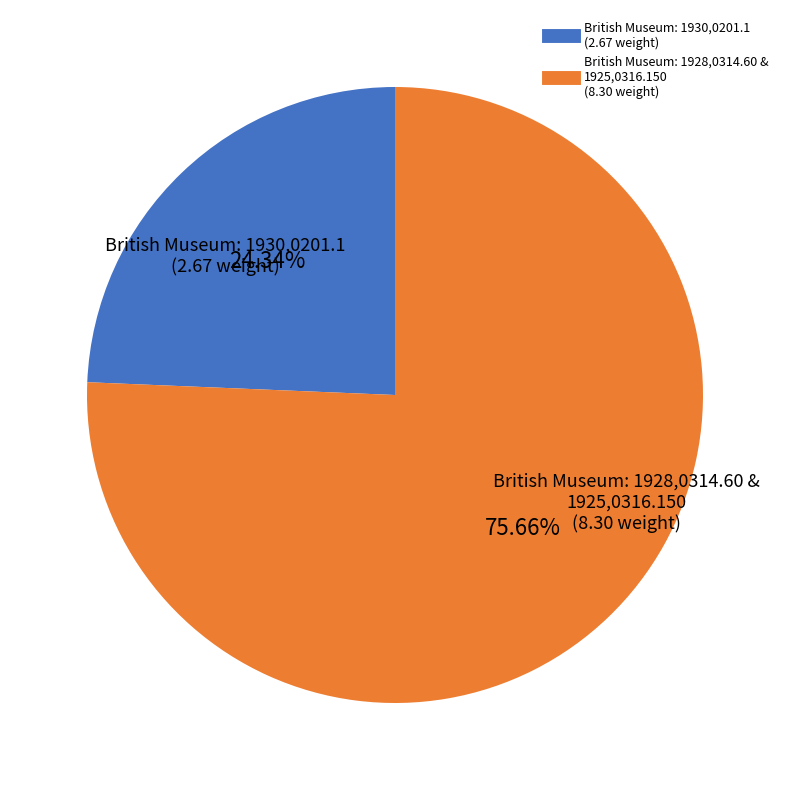

Is there any slice that represents more than half of the pie?

Yes